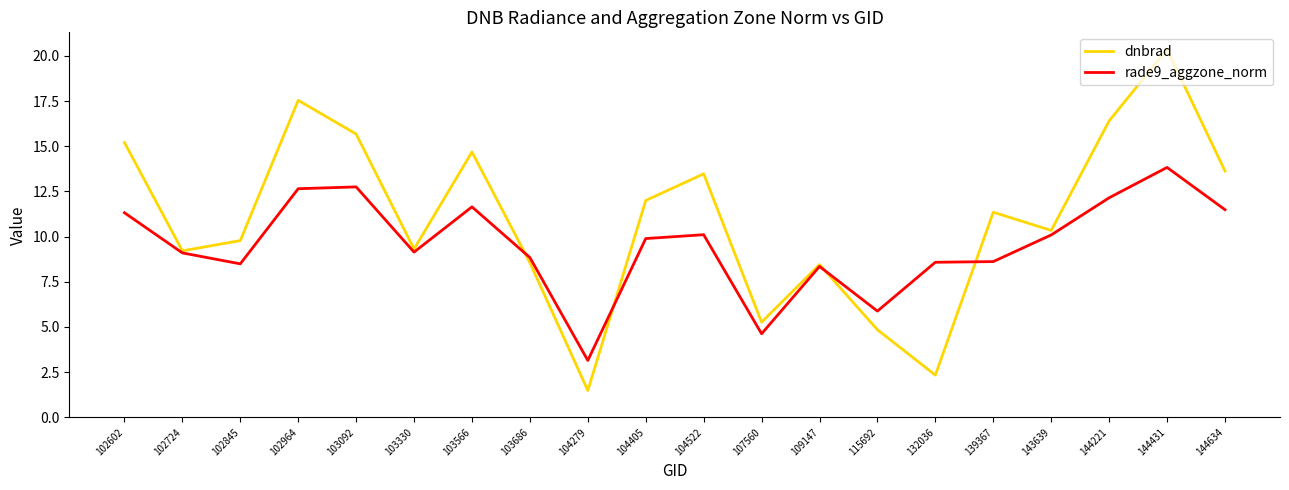

Rank the series by their maximum value, from lowest to highest.

rade9_aggzone_norm, dnbrad